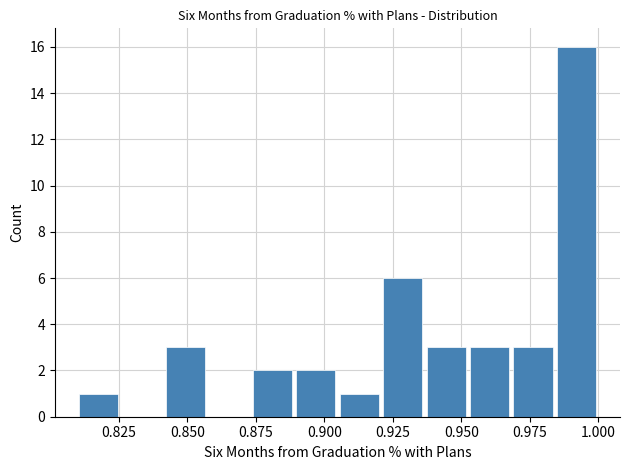

Around what value on the x-axis is the tallest bar? Give the approximate position of its centre, as read against the axis.

0.990